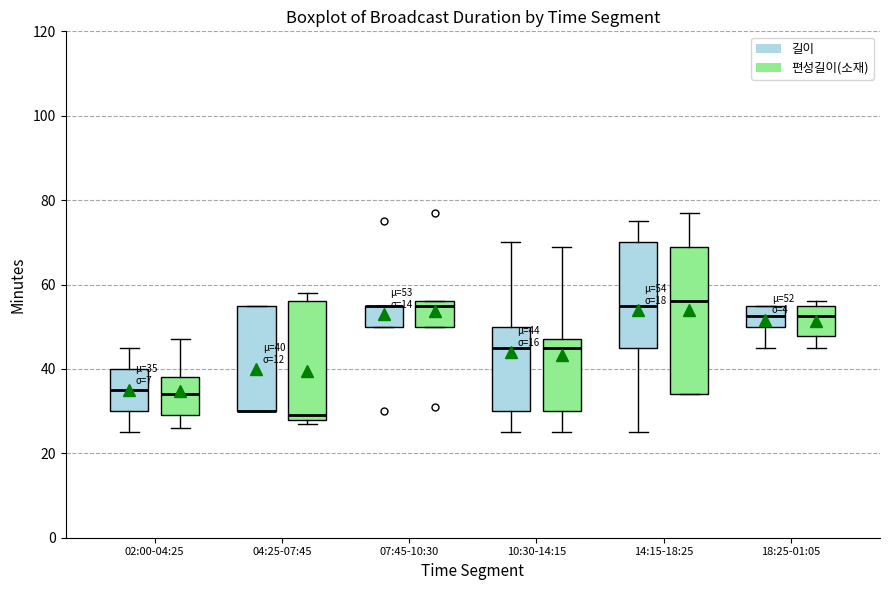

Comparing the boxes themselves (not the whiskers), which one is the tallest?

14:15-18:25 (편성길이(소재))